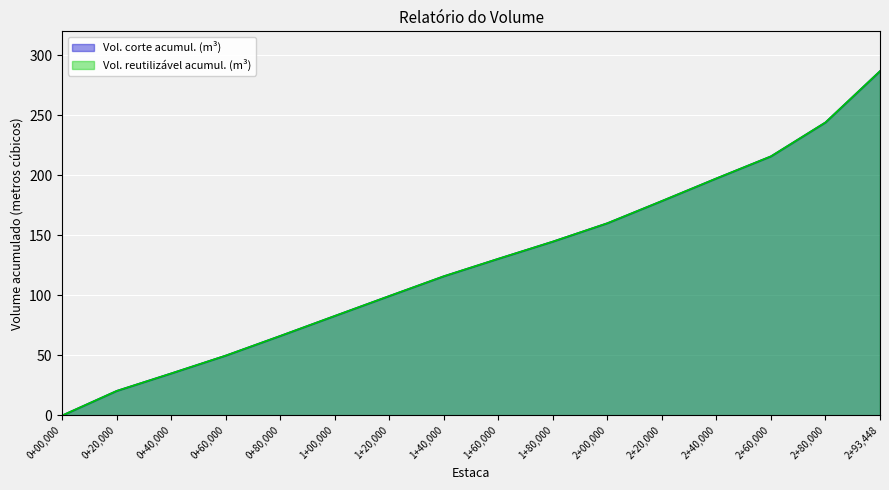

Reading left to right, extract all data points from this chart.

Vol. corte acumul. (m³): 0.0	20.5	35.0	49.9	66.3	82.9	99.5	116.0	130.6	144.9	160.2	178.7	197.5	215.9	244.2	286.9
Vol. reutilizável acumul. (m³): 0.0	20.5	35.0	49.9	66.3	82.9	99.5	116.0	130.6	144.9	160.2	178.7	197.5	215.9	244.2	286.9